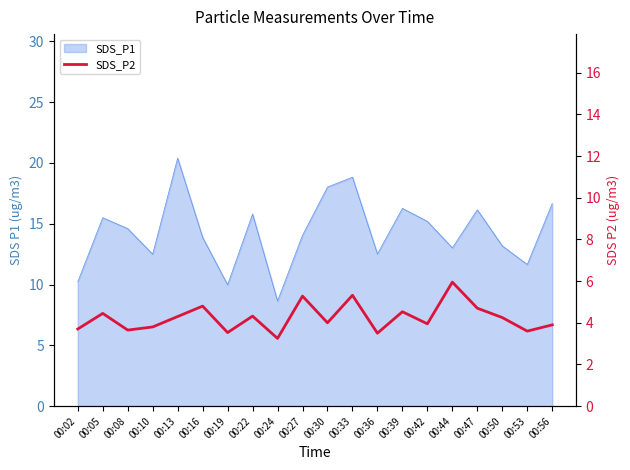

How many categories are shown in the chart?

20